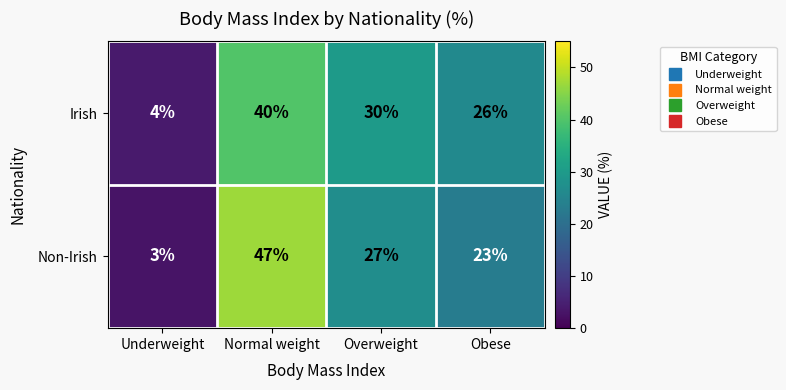

What is the difference between the second highest and minimum values in the Irish series?

26